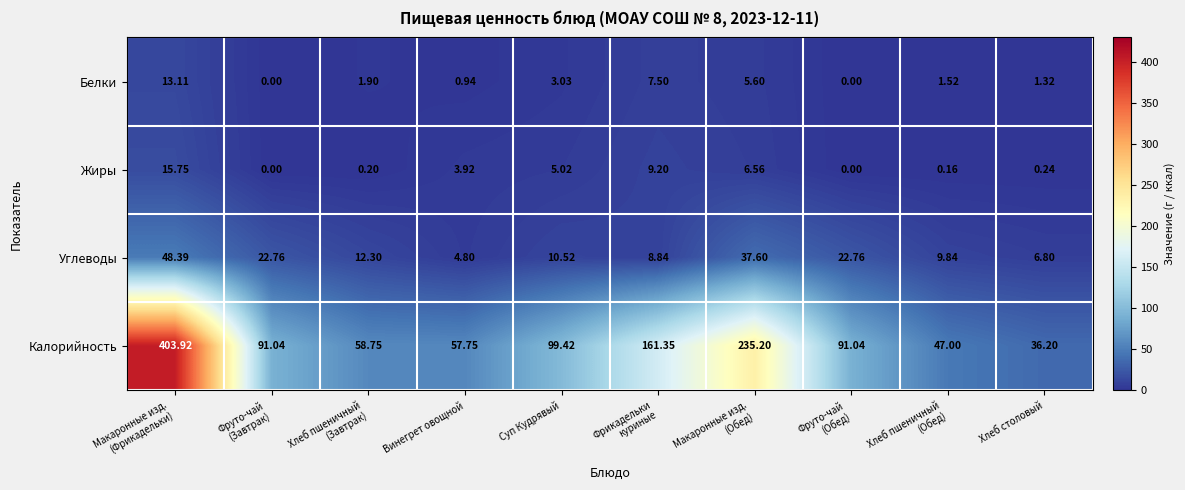

Which series has the largest range (max minus min)?

Калорийность